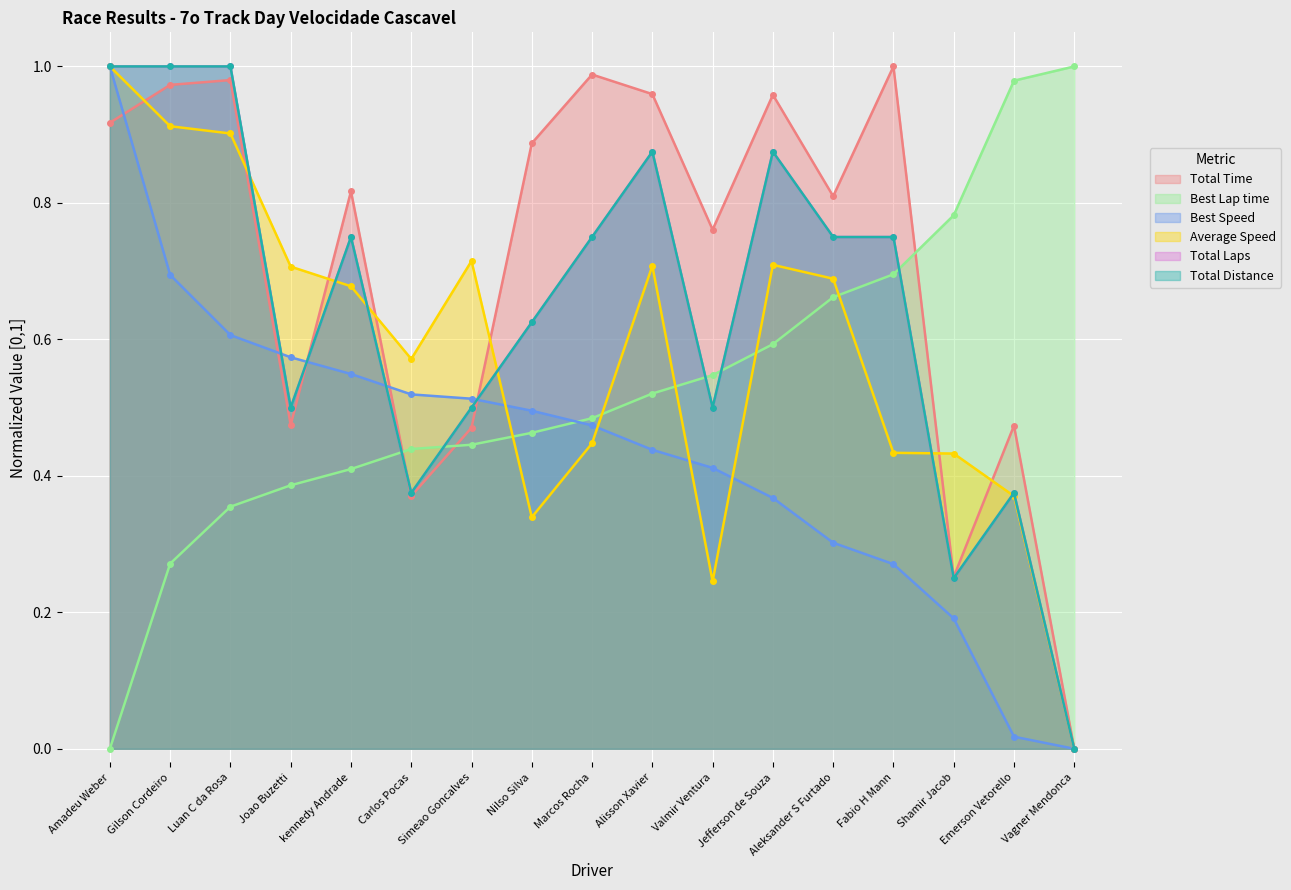

What value does the Best Speed series have at Gilson Cordeiro?

0.7